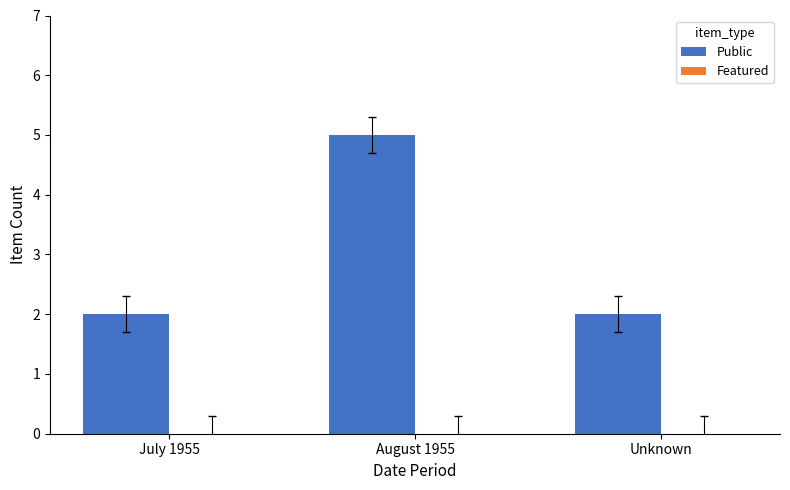

What is the ratio of the value at July 1955 to the value at Unknown?

1.0